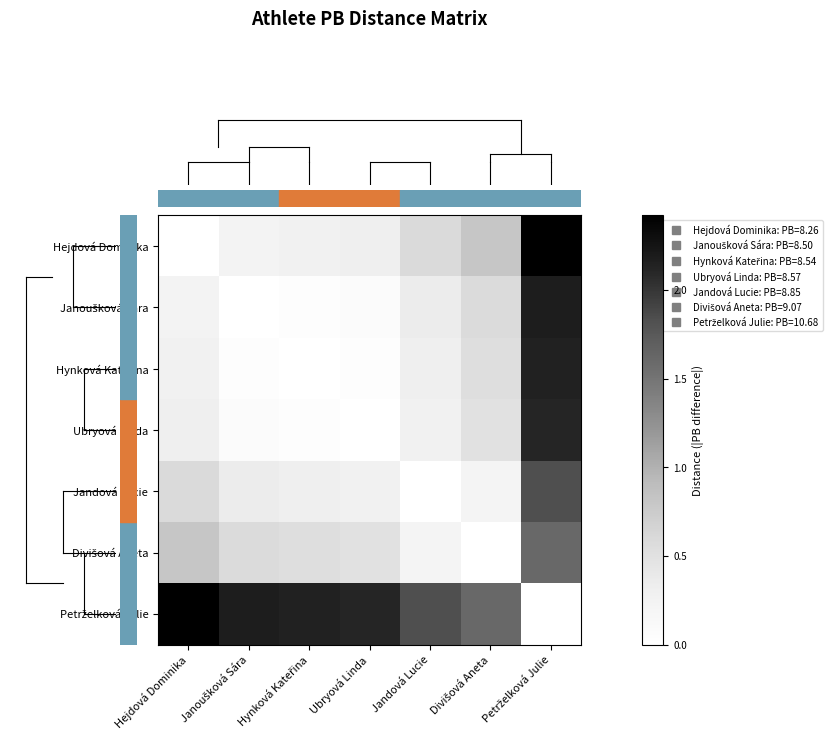

At which category is the sum across all series the highest?

Petrželková Julie